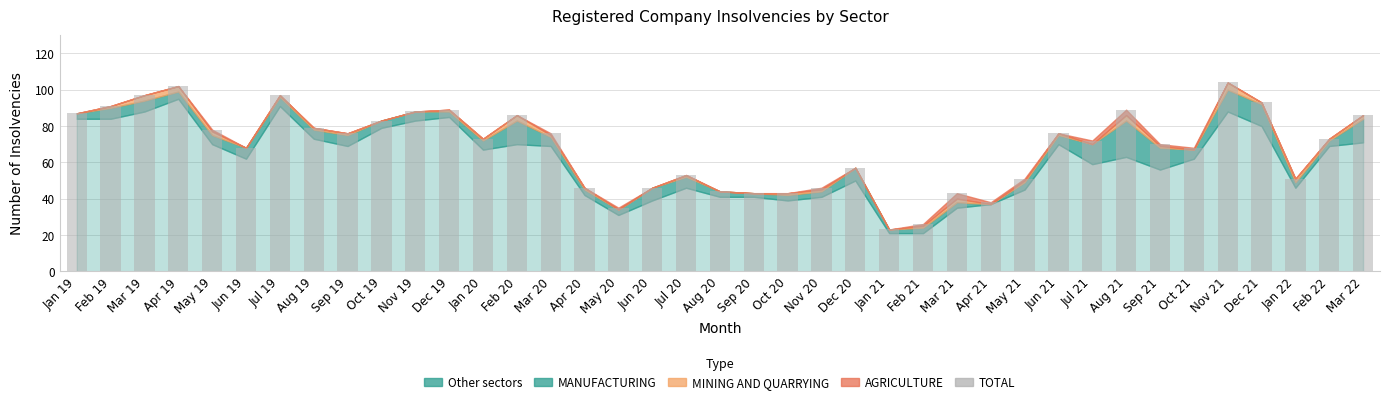

Which has a higher value, Jan 21 or Dec 21?

Dec 21